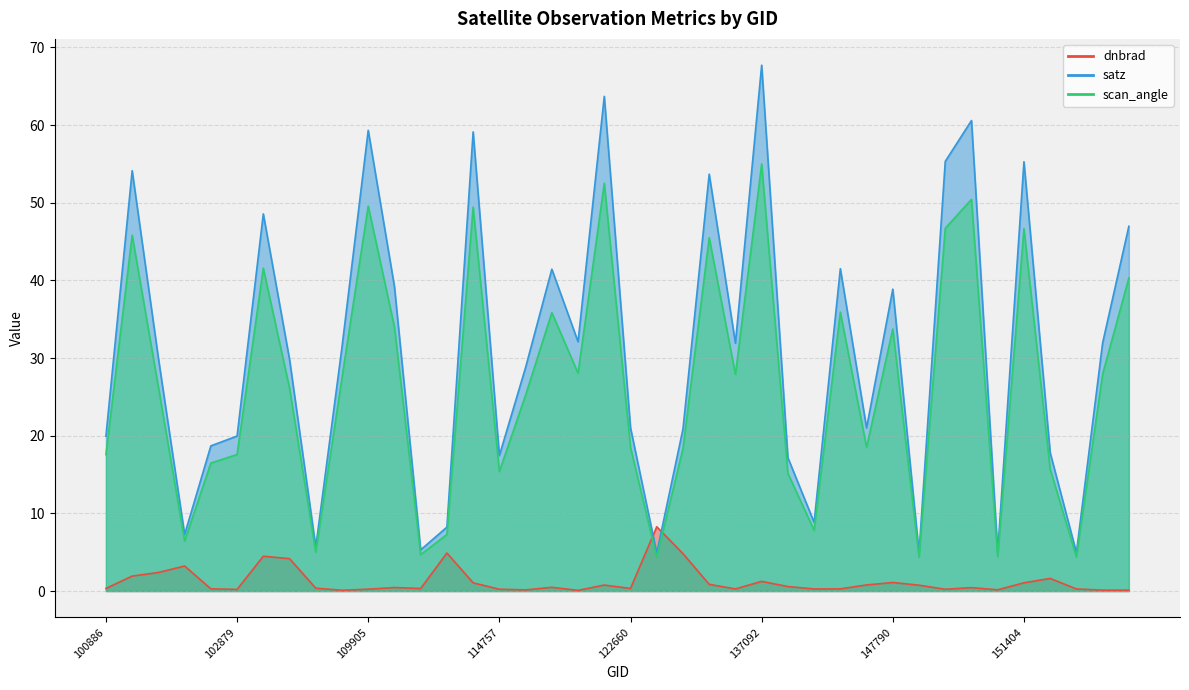

After their last crossing, which series has the higher values: dnbrad or scan_angle?

scan_angle